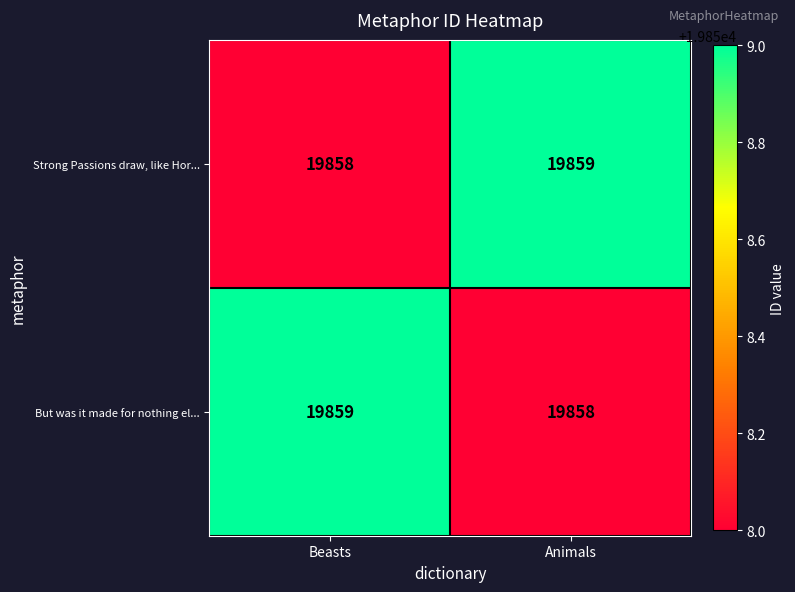

At which label is Strong Passions draw, like Hor... closest to 19858?

Beasts